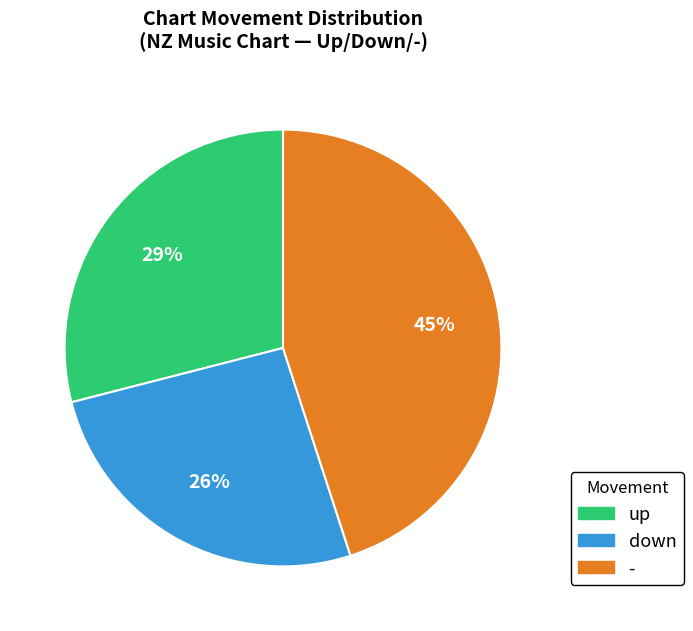

Does any single category account for the majority?

No